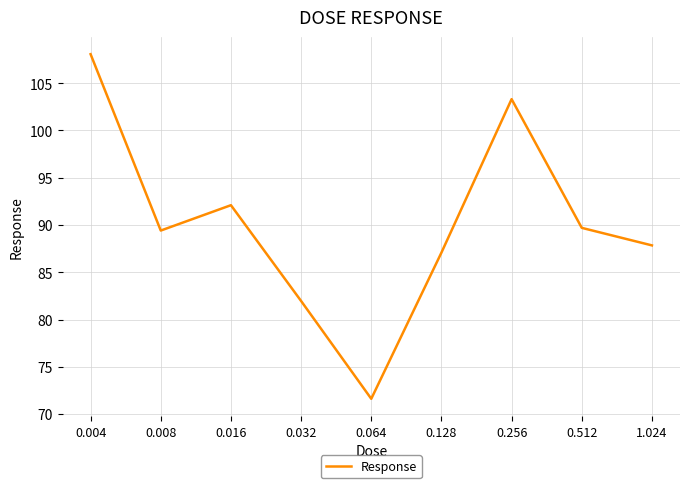

At which label does the data first exceed 89?

0.004